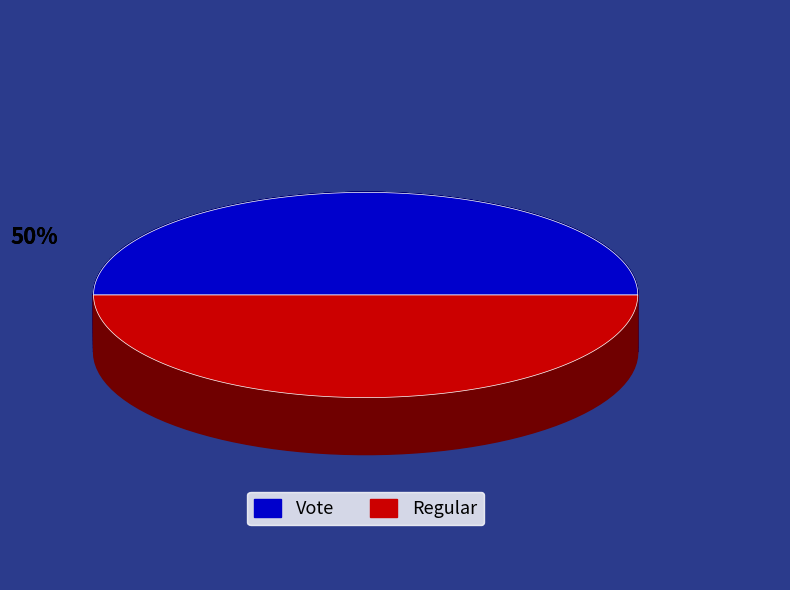

To the nearest percent, what is the average slice percentage?

50%